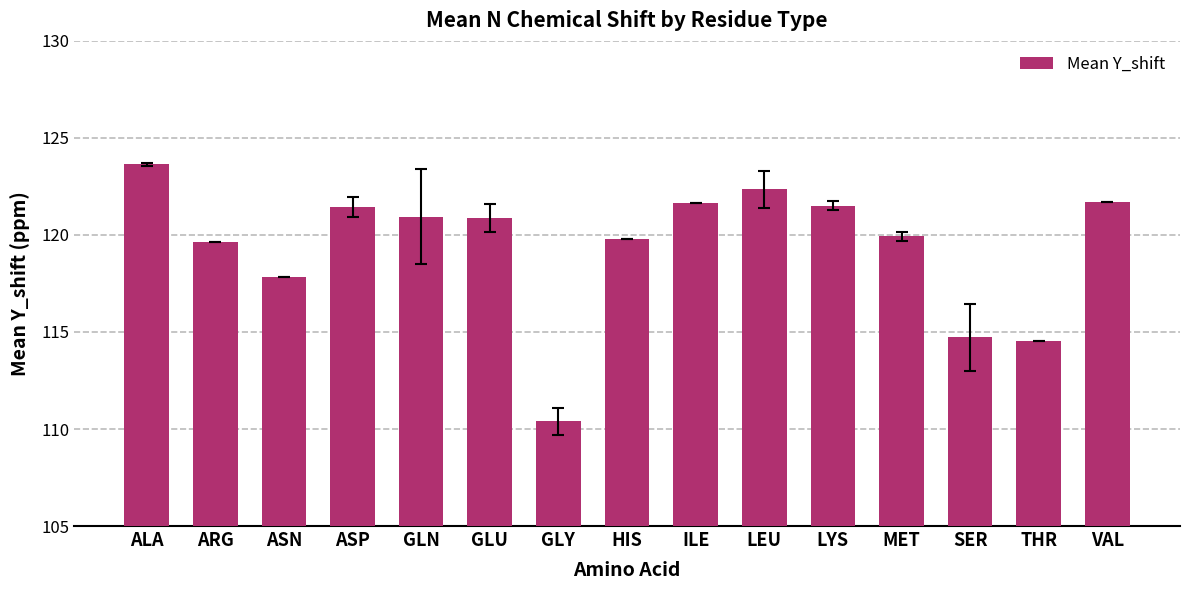

The chart shows a value of 177.2 at GLN. True or false?

False